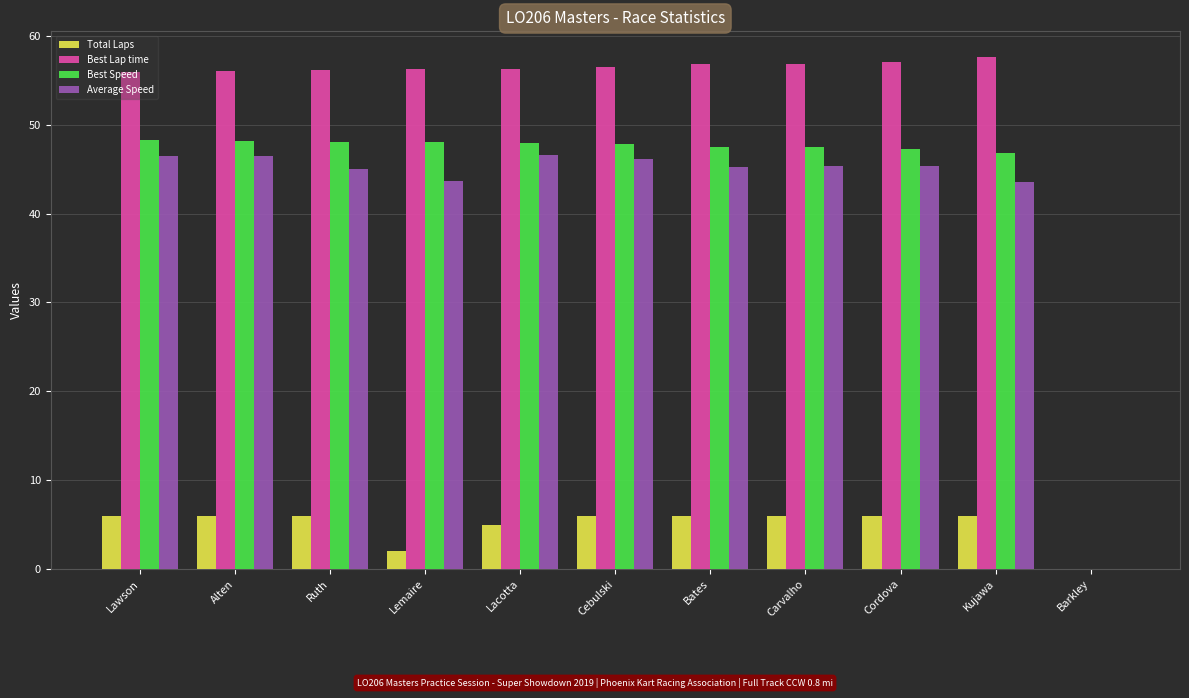

What is the total value across all series at Ruth?

155.2